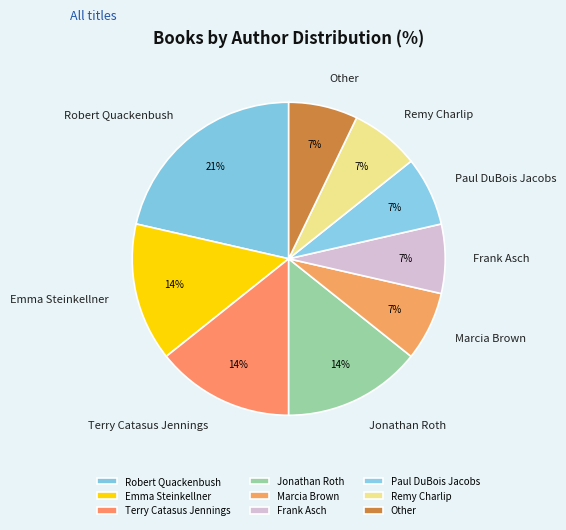

To the nearest percent, what portion does Remy Charlip represent?

7%